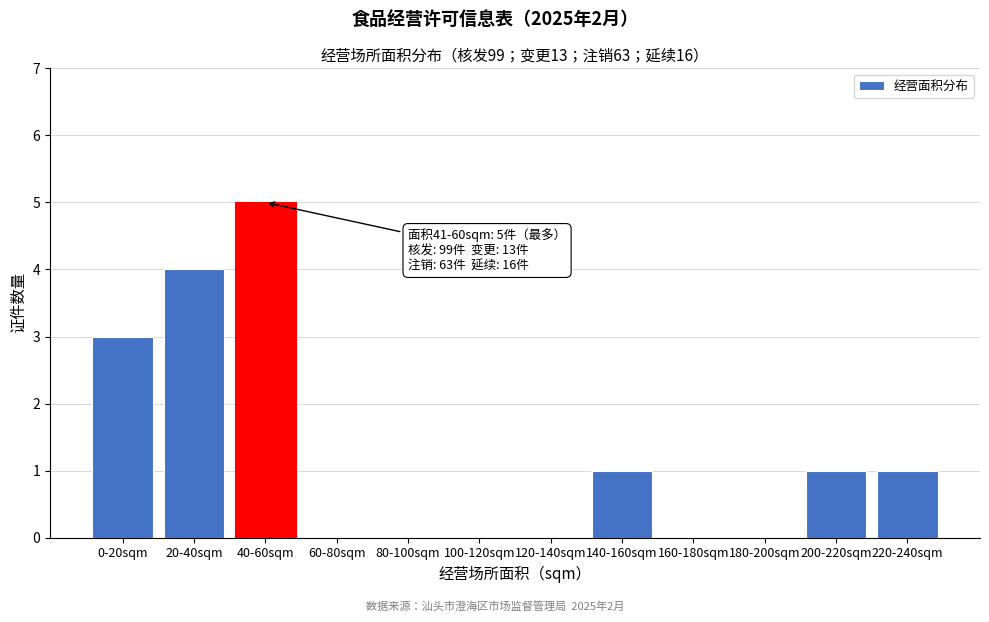

Reading right to left, list all the values displayed in this chart.

220-240sqm=1	200-220sqm=1	180-200sqm=0	160-180sqm=0	140-160sqm=1	120-140sqm=0	100-120sqm=0	80-100sqm=0	60-80sqm=0	40-60sqm=5	20-40sqm=4	0-20sqm=3